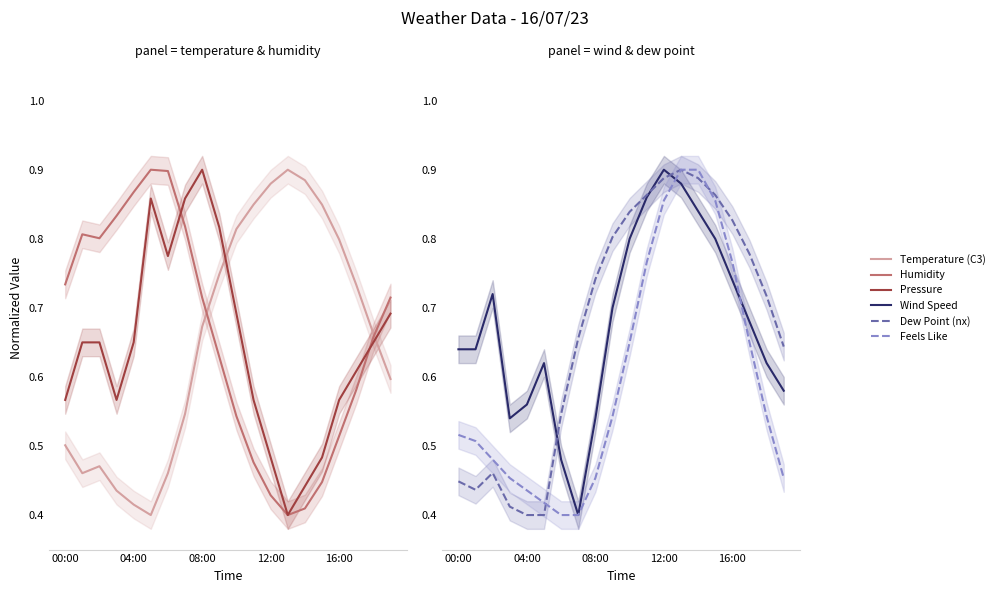

Which category has the lowest value in the Humidity series?

13